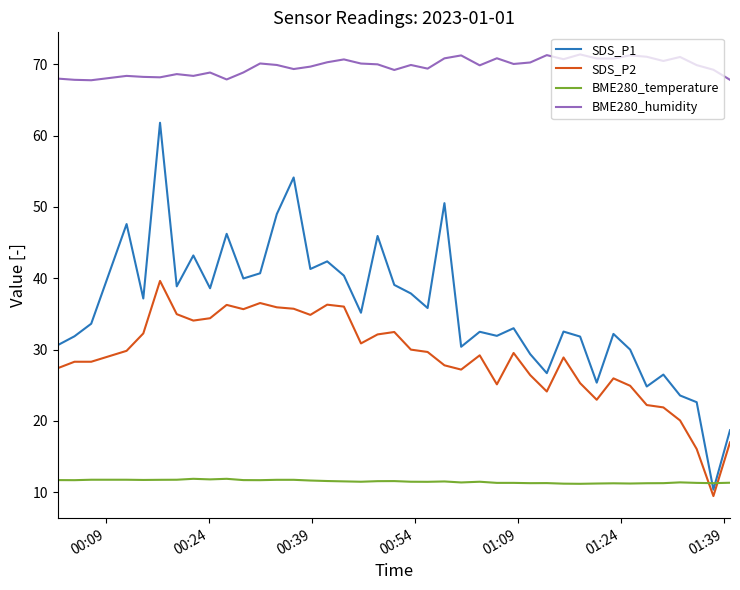

What is the sum of all BME280_temperature values?

460.6